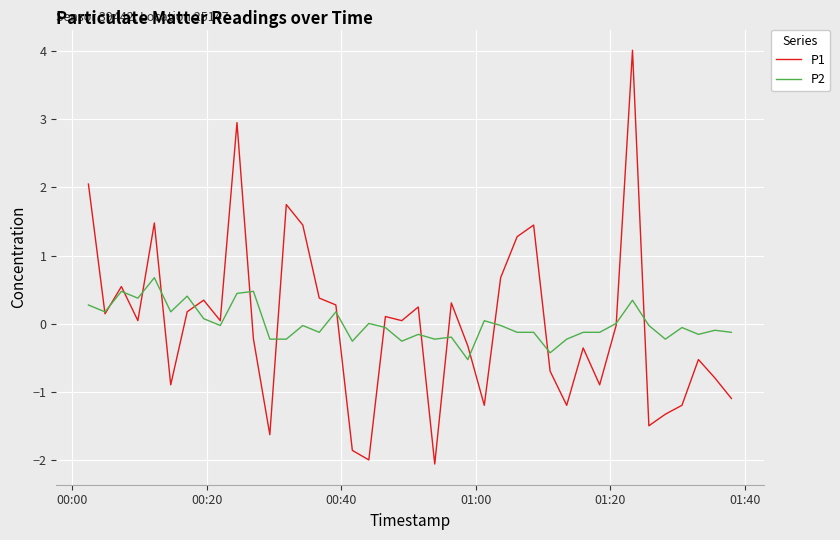

What is the difference between the second highest and second lowest values in the P2 series?

0.9